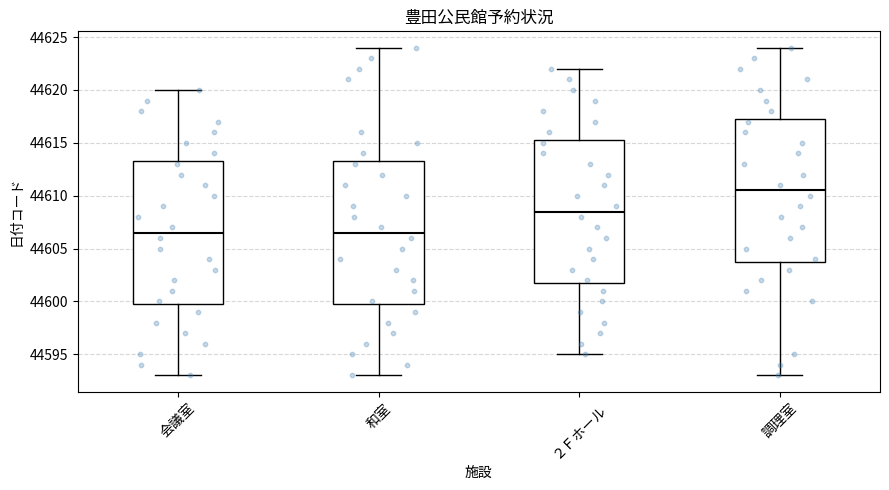

Reading left to right, transcribe this box plot: for each box, give where its median line is, the range the box spans, and where its two whiskers end, as read against the y-axis. The values are not printed on the chart, so give them approximately, as read against the axis.

会議室: median 44606.5, box 44600.0 to 44613.5, whiskers 44593.0 to 44620.0
和室: median 44606.5, box 44600.0 to 44613.5, whiskers 44593.0 to 44624.0
２Ｆホール: median 44608.5, box 44602.0 to 44615.5, whiskers 44595.0 to 44622.0
調理室: median 44610.5, box 44604.0 to 44617.5, whiskers 44593.0 to 44624.0